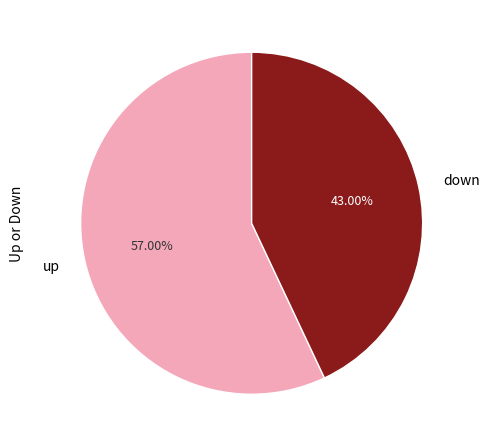

Count the number of slices in the pie.

2